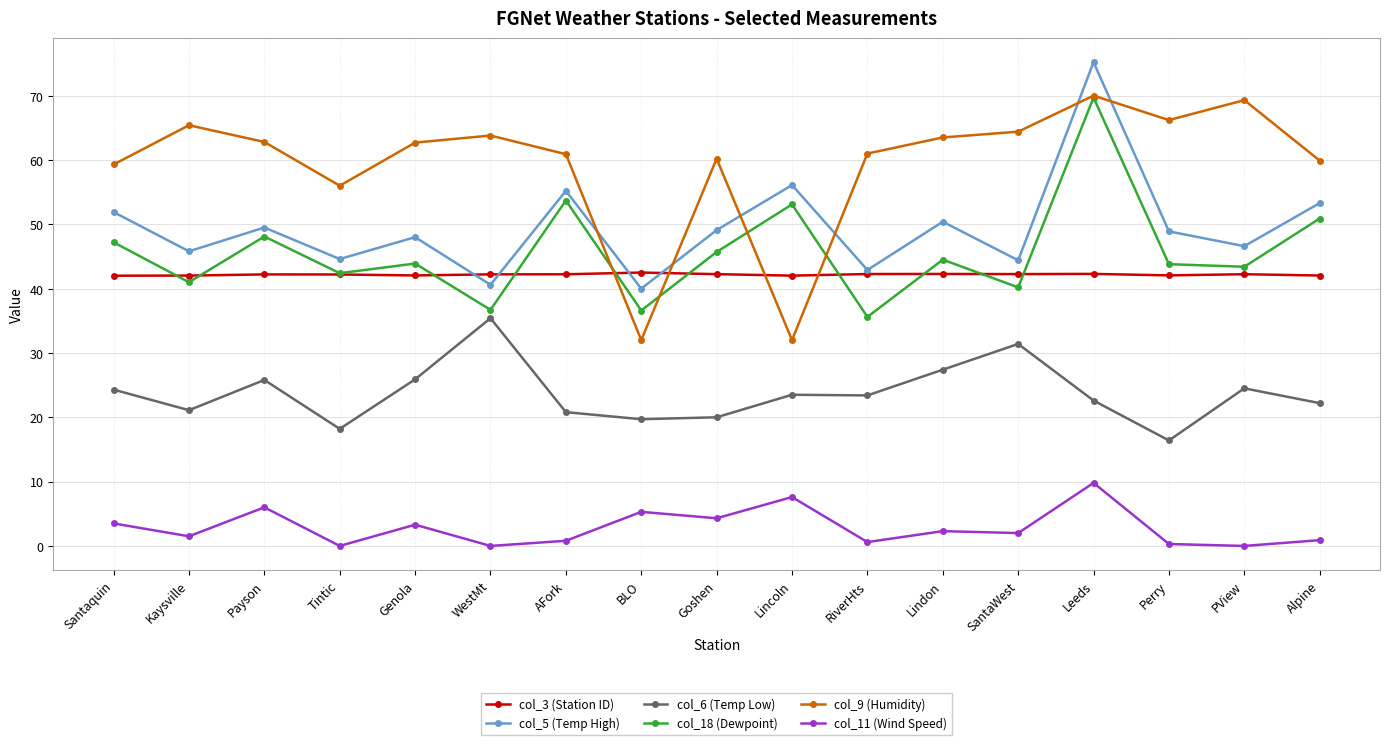

What is the maximum value shown in the chart?

75.2